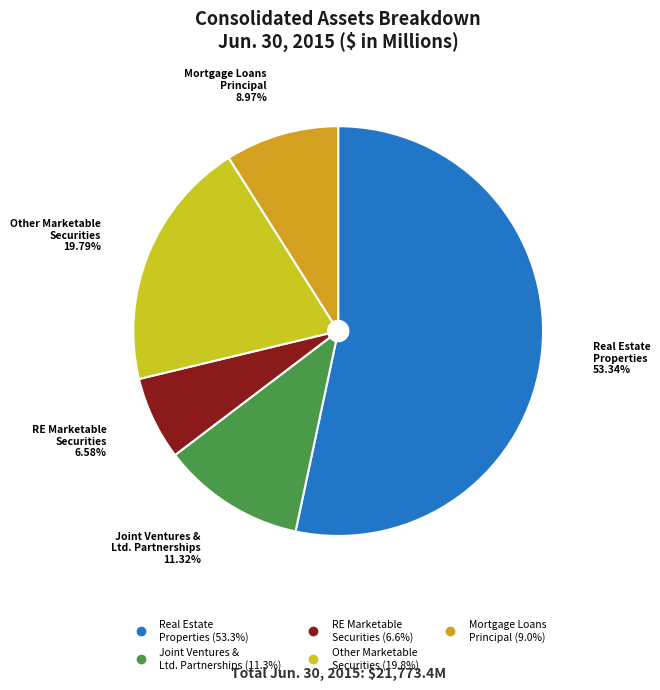

Is there any slice that represents more than half of the pie?

Yes